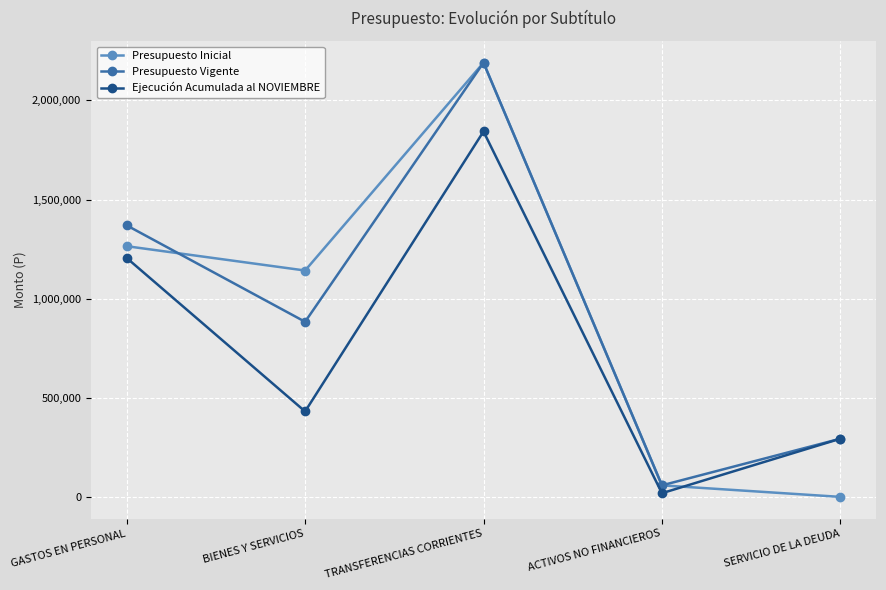

In Presupuesto Inicial, how many points are lower than both neighbors (excluding endpoints)?

1